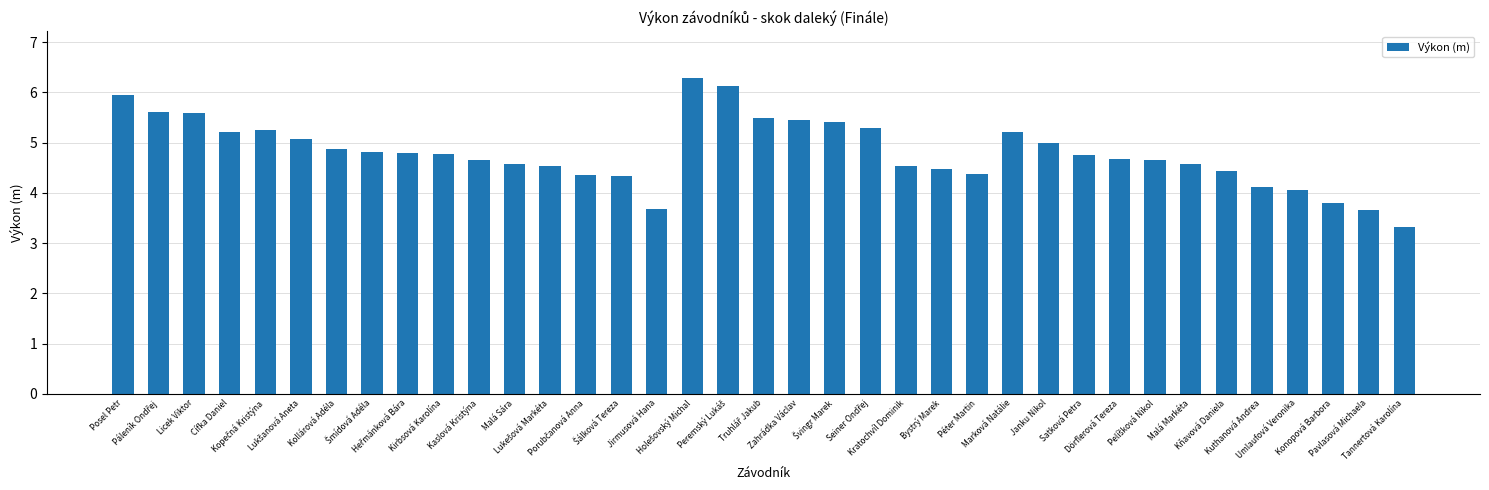

Does the chart contain stacked bars?

No